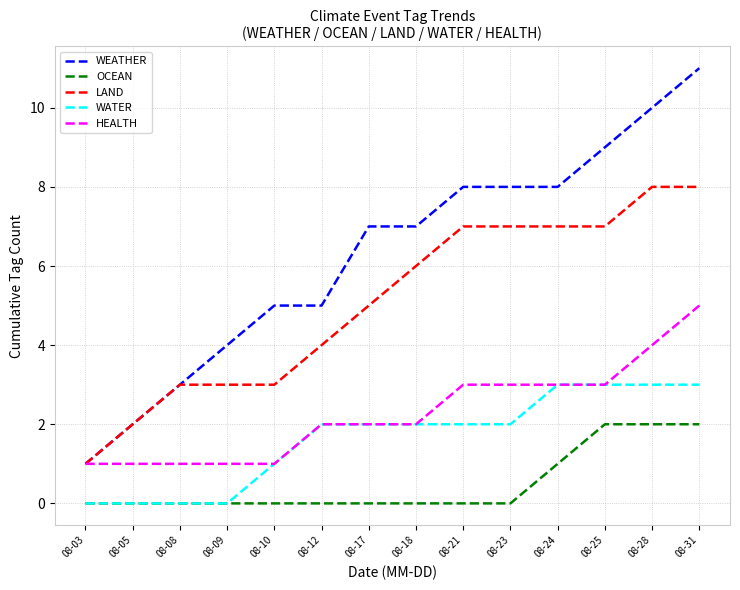

Which series changed the most between 08-03 and 08-24?

WEATHER